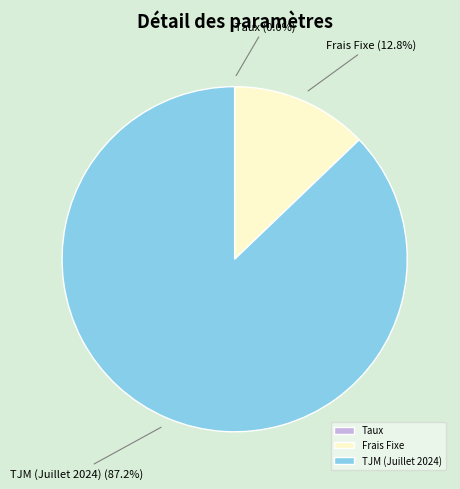

Approximately how many times larger is the value at TJM (Juillet 2024) compared to Frais Fixe?

6.8